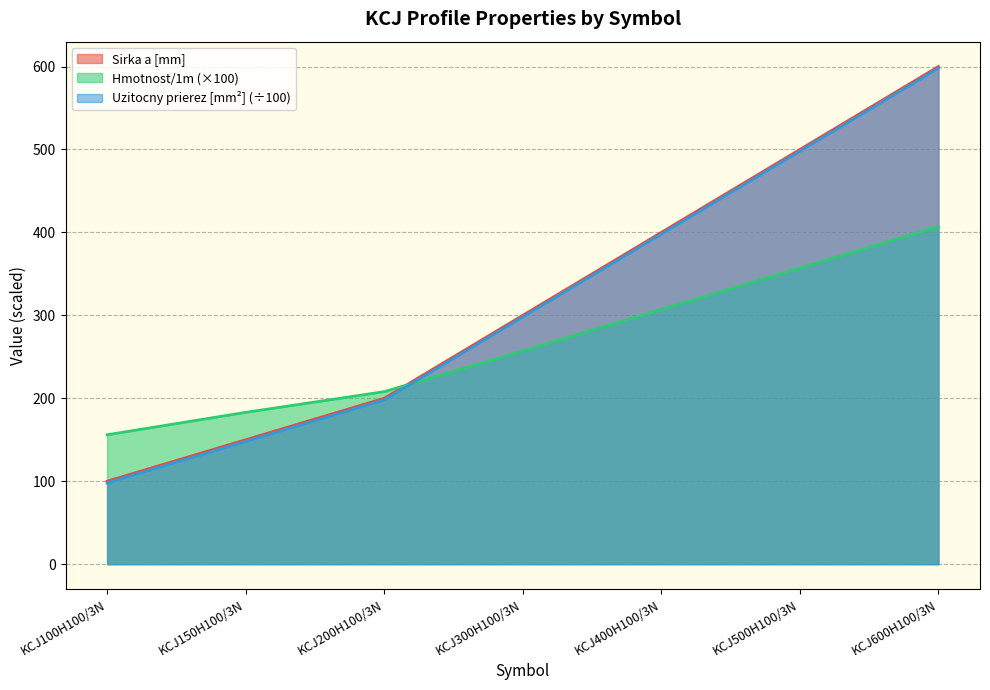

Does the chart have visible grid lines?

Yes